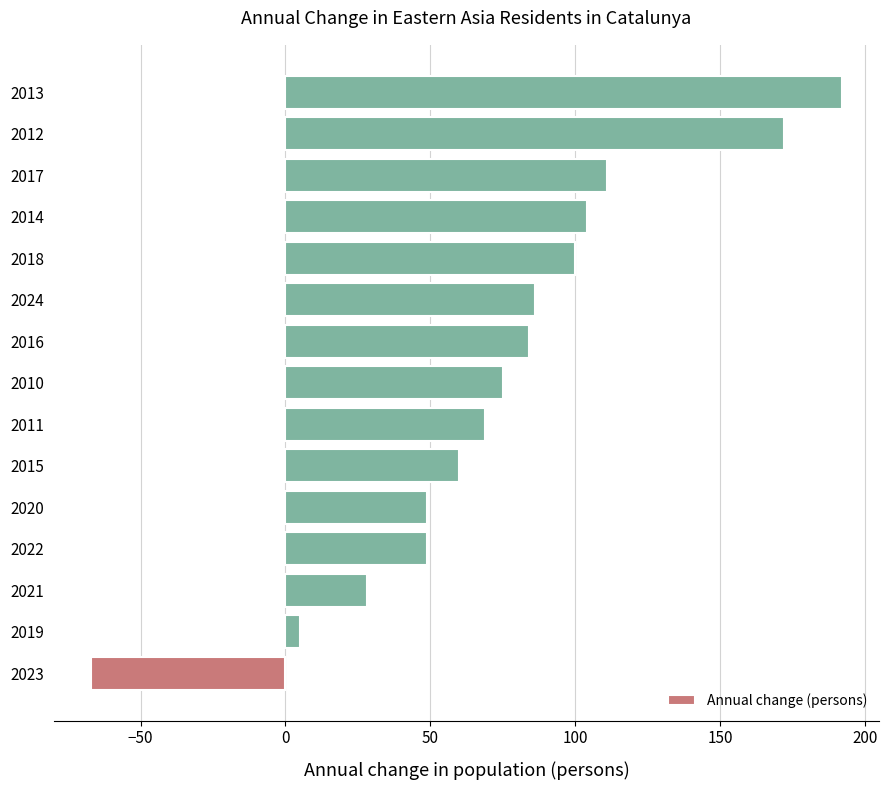

Does the chart contain stacked bars?

No